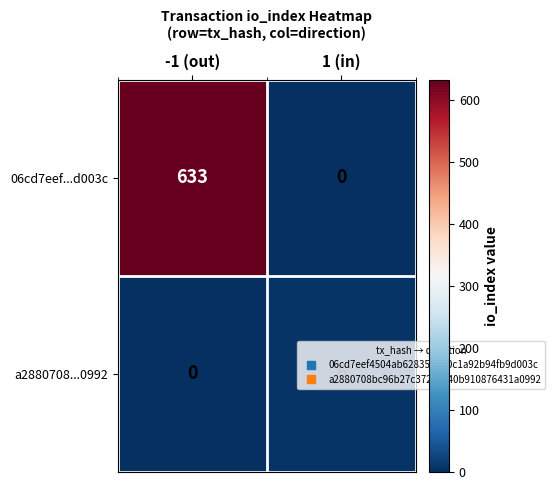

What is the sum of the 06cd7eef...d003c values at -1 (out) and 1 (in)?

633